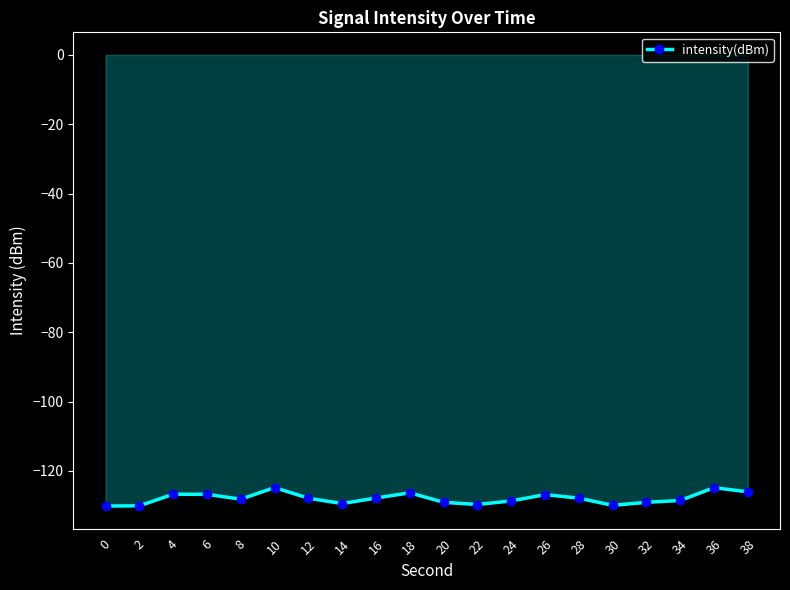

What is the value of the 7th point from the left?

-127.9